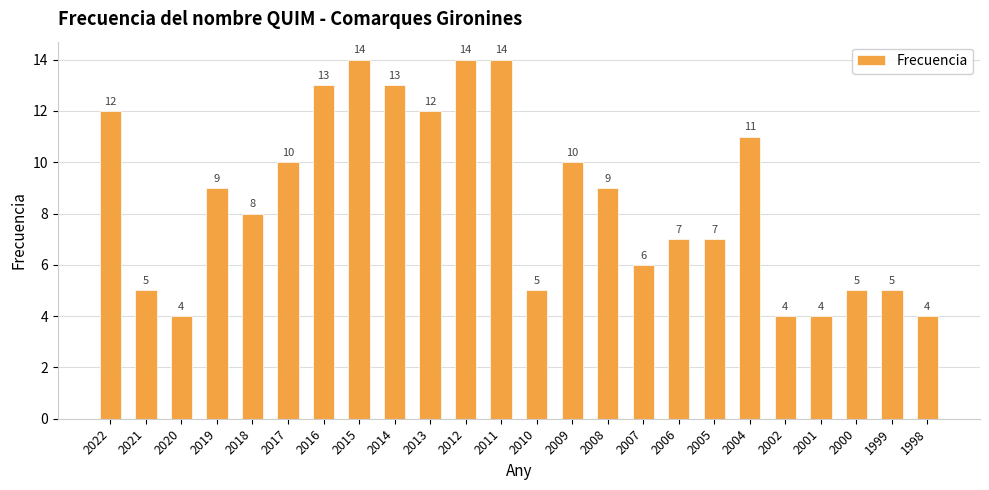

What is the maximum value shown in the chart?

14